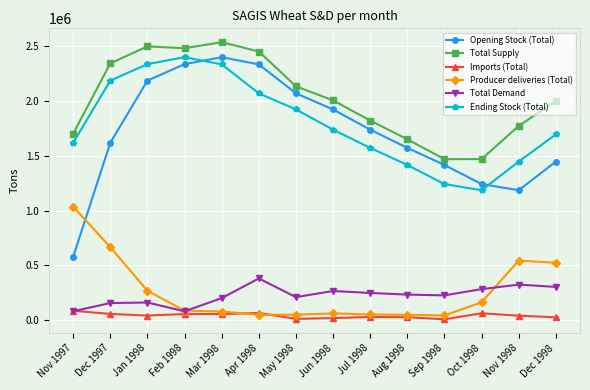

Which series ends up on top after the final intersection of Imports (Total) and Total Demand?

Total Demand